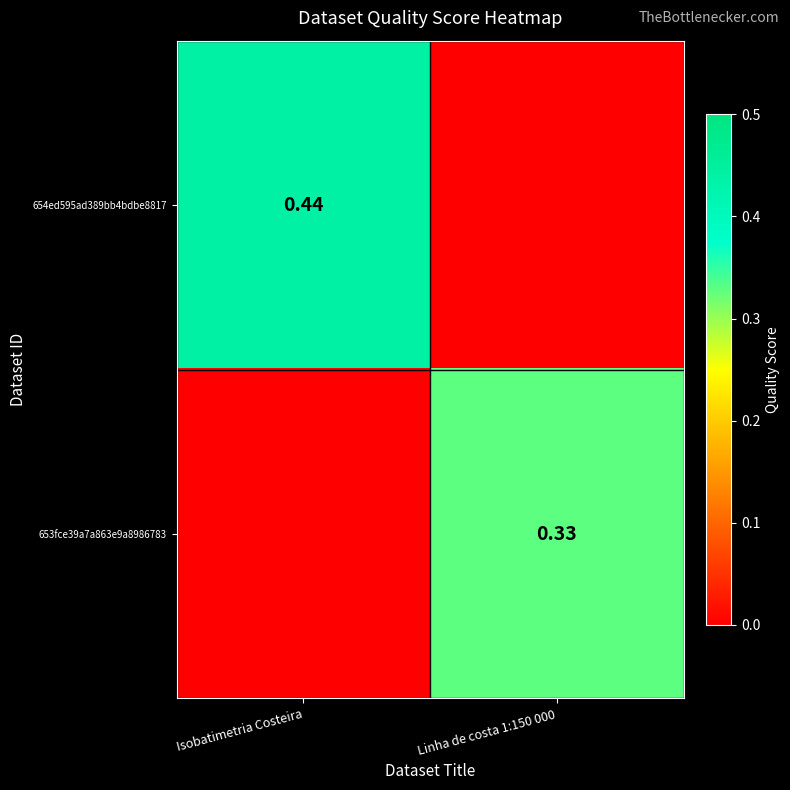

Which series has the largest total across all categories?

654ed595ad389bb4bdbe8817